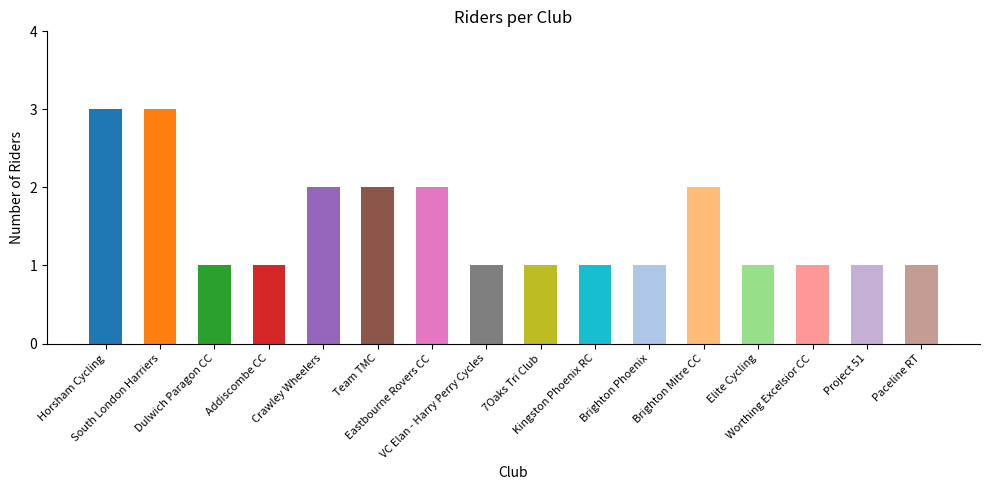

What is the minimum value shown in the chart?

1